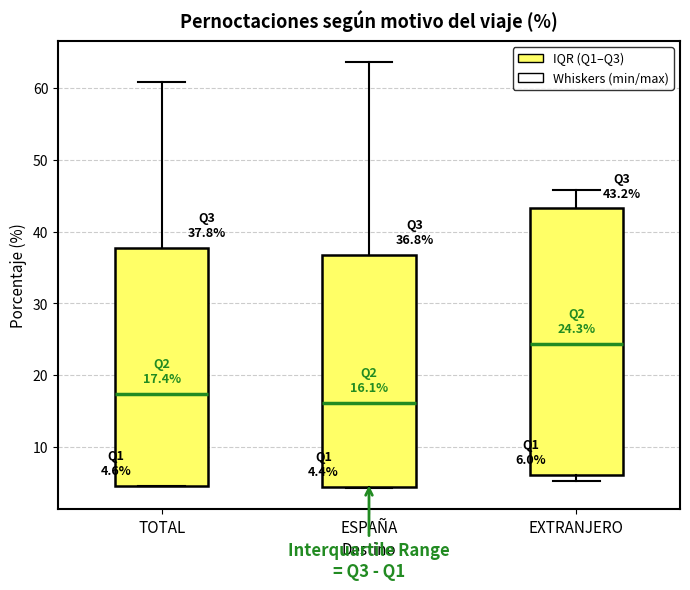

Which box has the lowest median line?

ESPAÑA